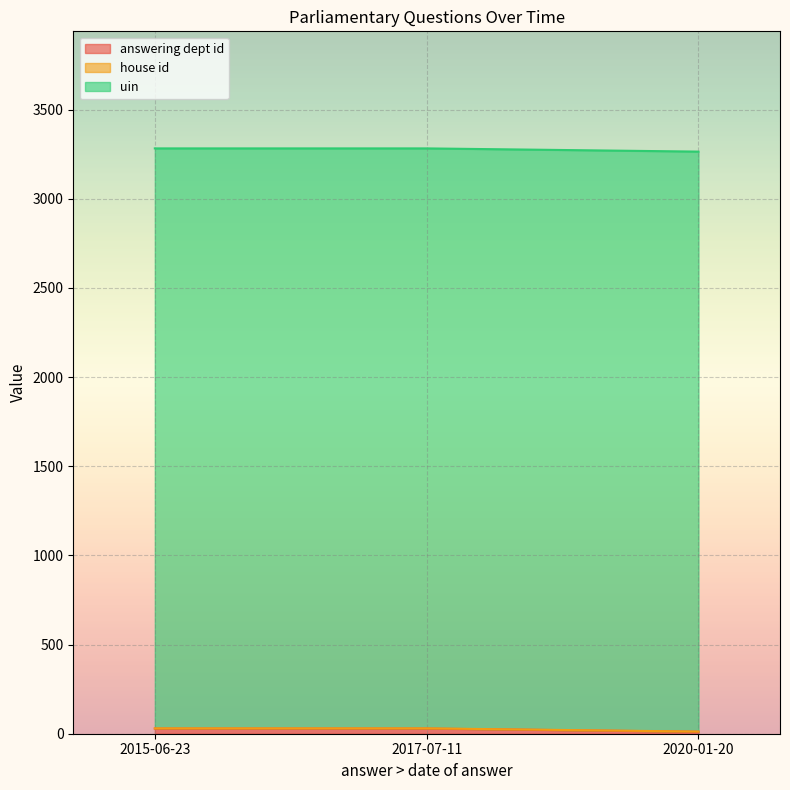

Does the chart display data point markers on the line(s)?

No